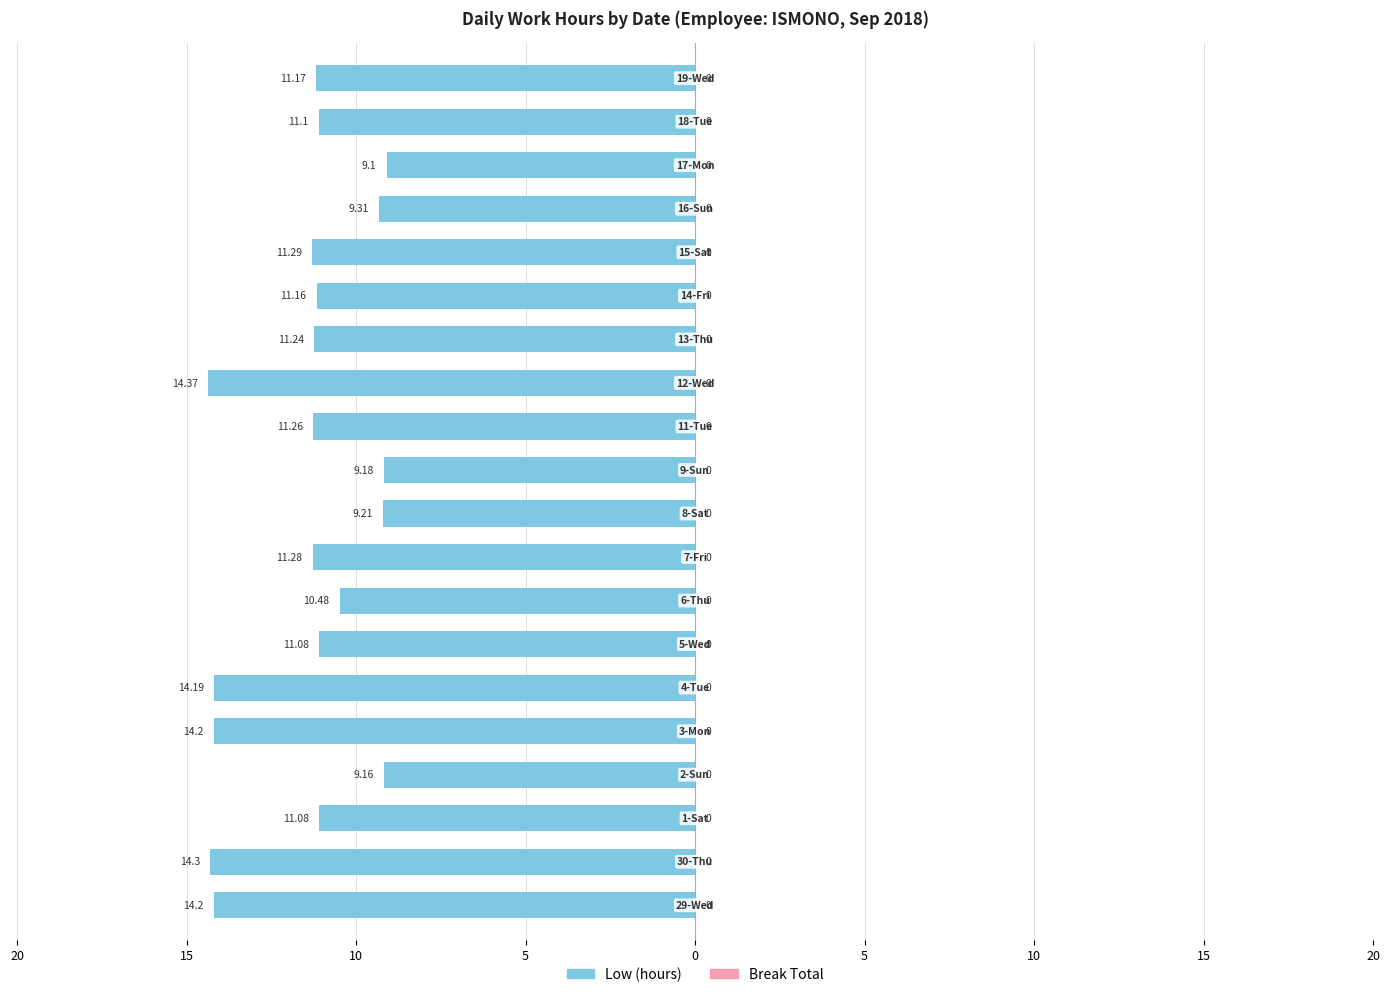

Which category has the highest value in the Low (hours) series?

12